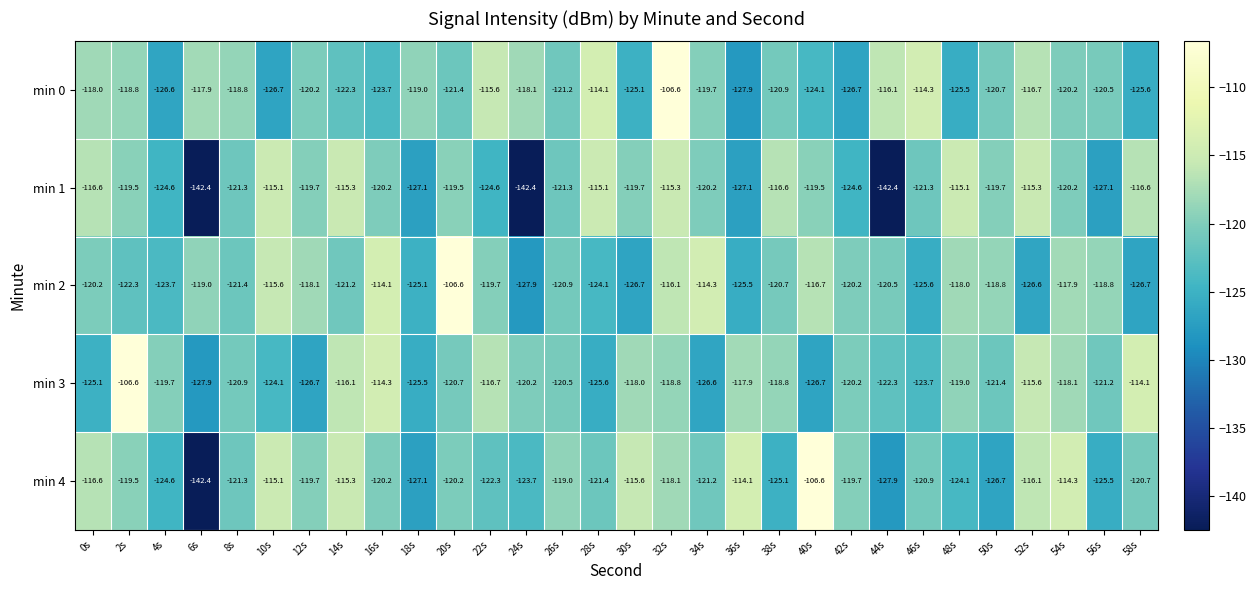

Is it true that min 1 equals -142.4 at 44s?

True